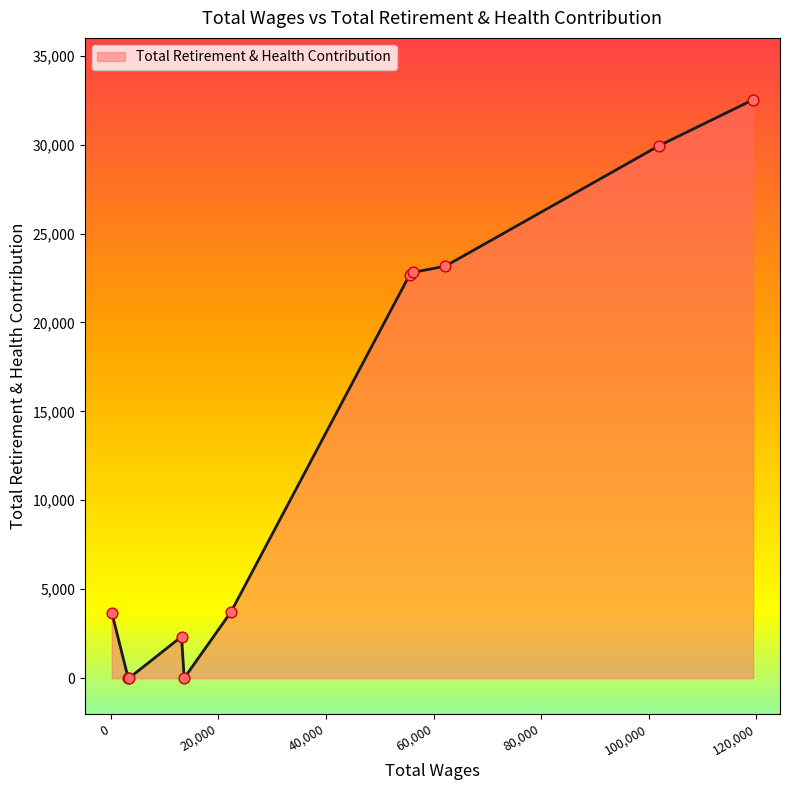

What is the greatest value displayed?

32520